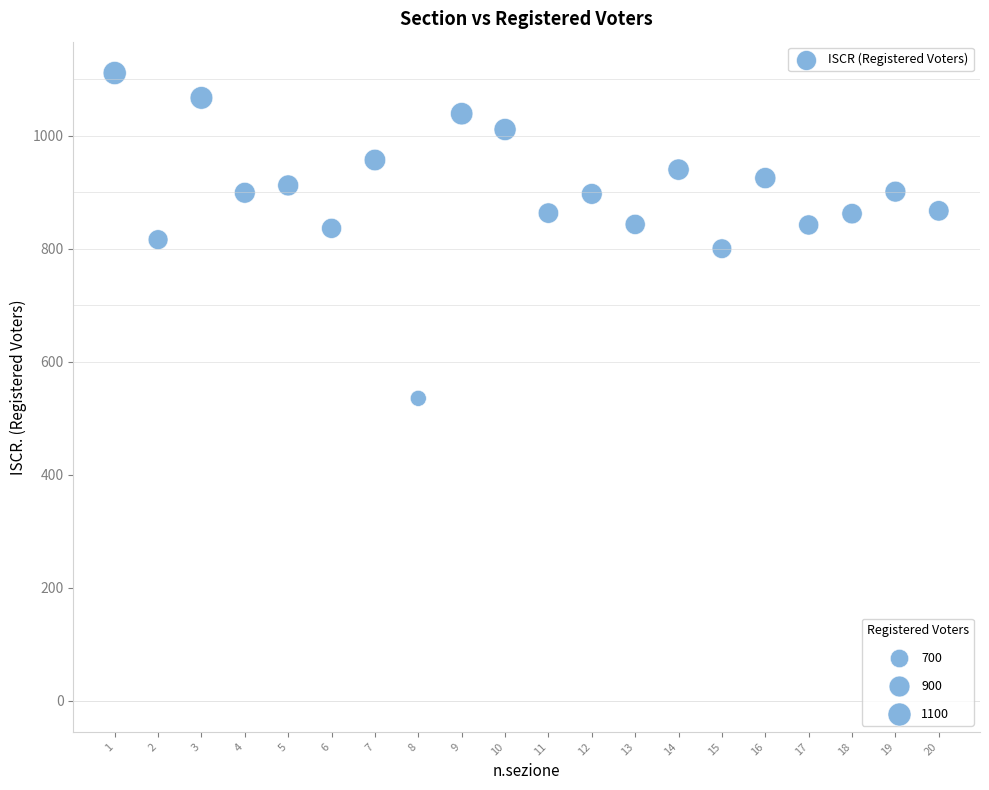

What is the range of Y values (max minus min)?

576